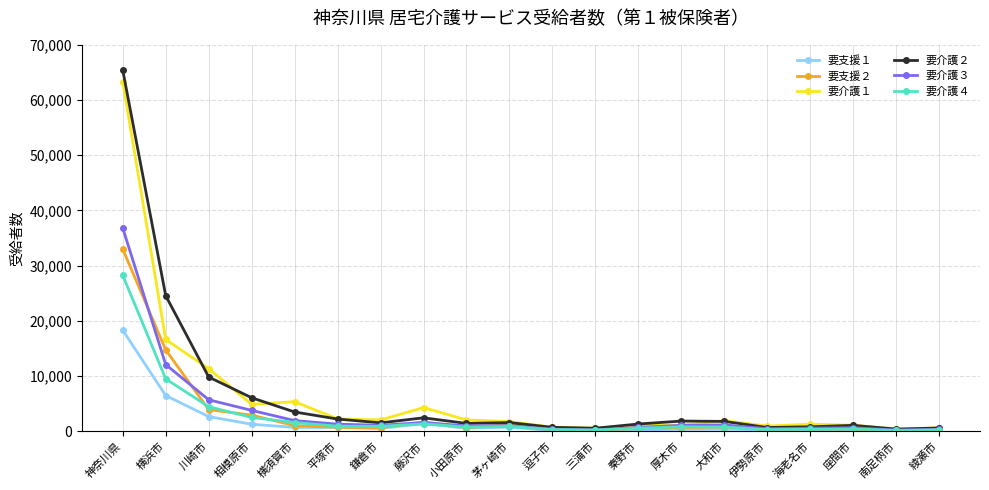

Where does the 要介護４ series first go above 814?

神奈川県